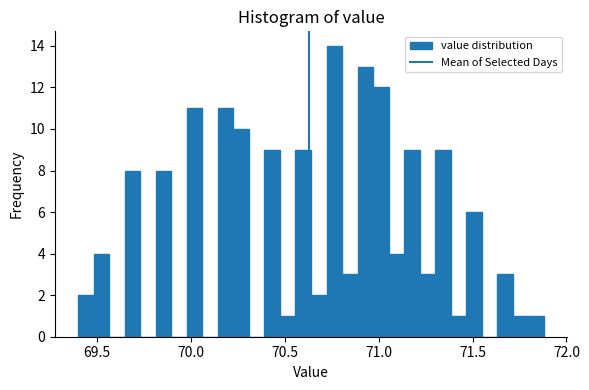

Around what value on the x-axis is the tallest bar? Give the approximate position of its centre, as read against the axis.

70.75